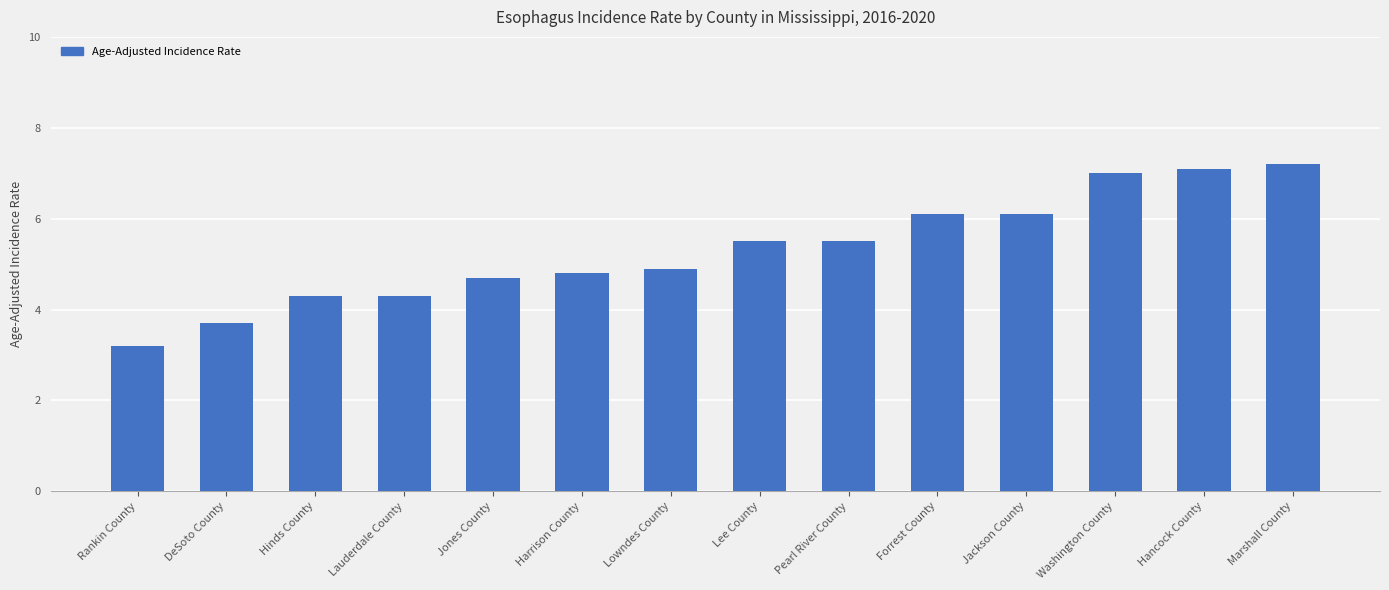

What is the value of the 4th bar from the left?

4.3